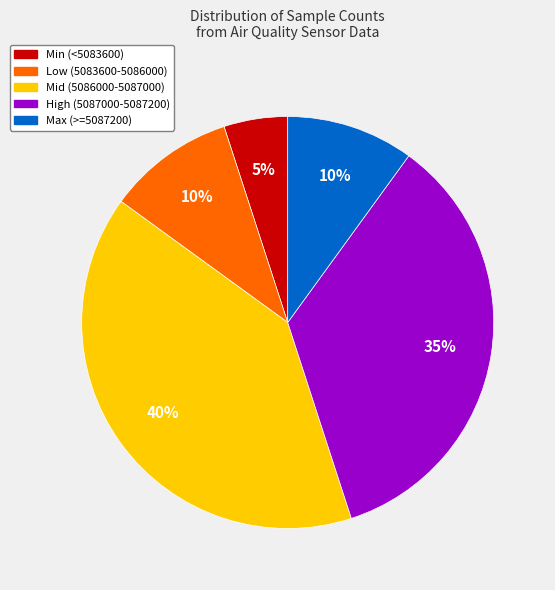

The Mid (5086000-5087000) slice represents 40% of the pie. True or false?

True